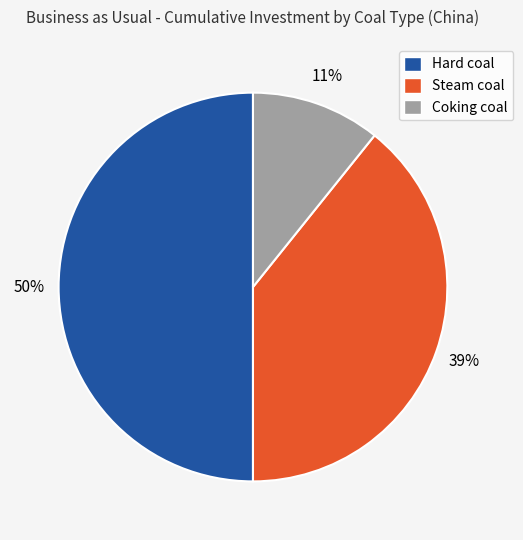

Is it true that Hard coal is 50% of the pie?

True